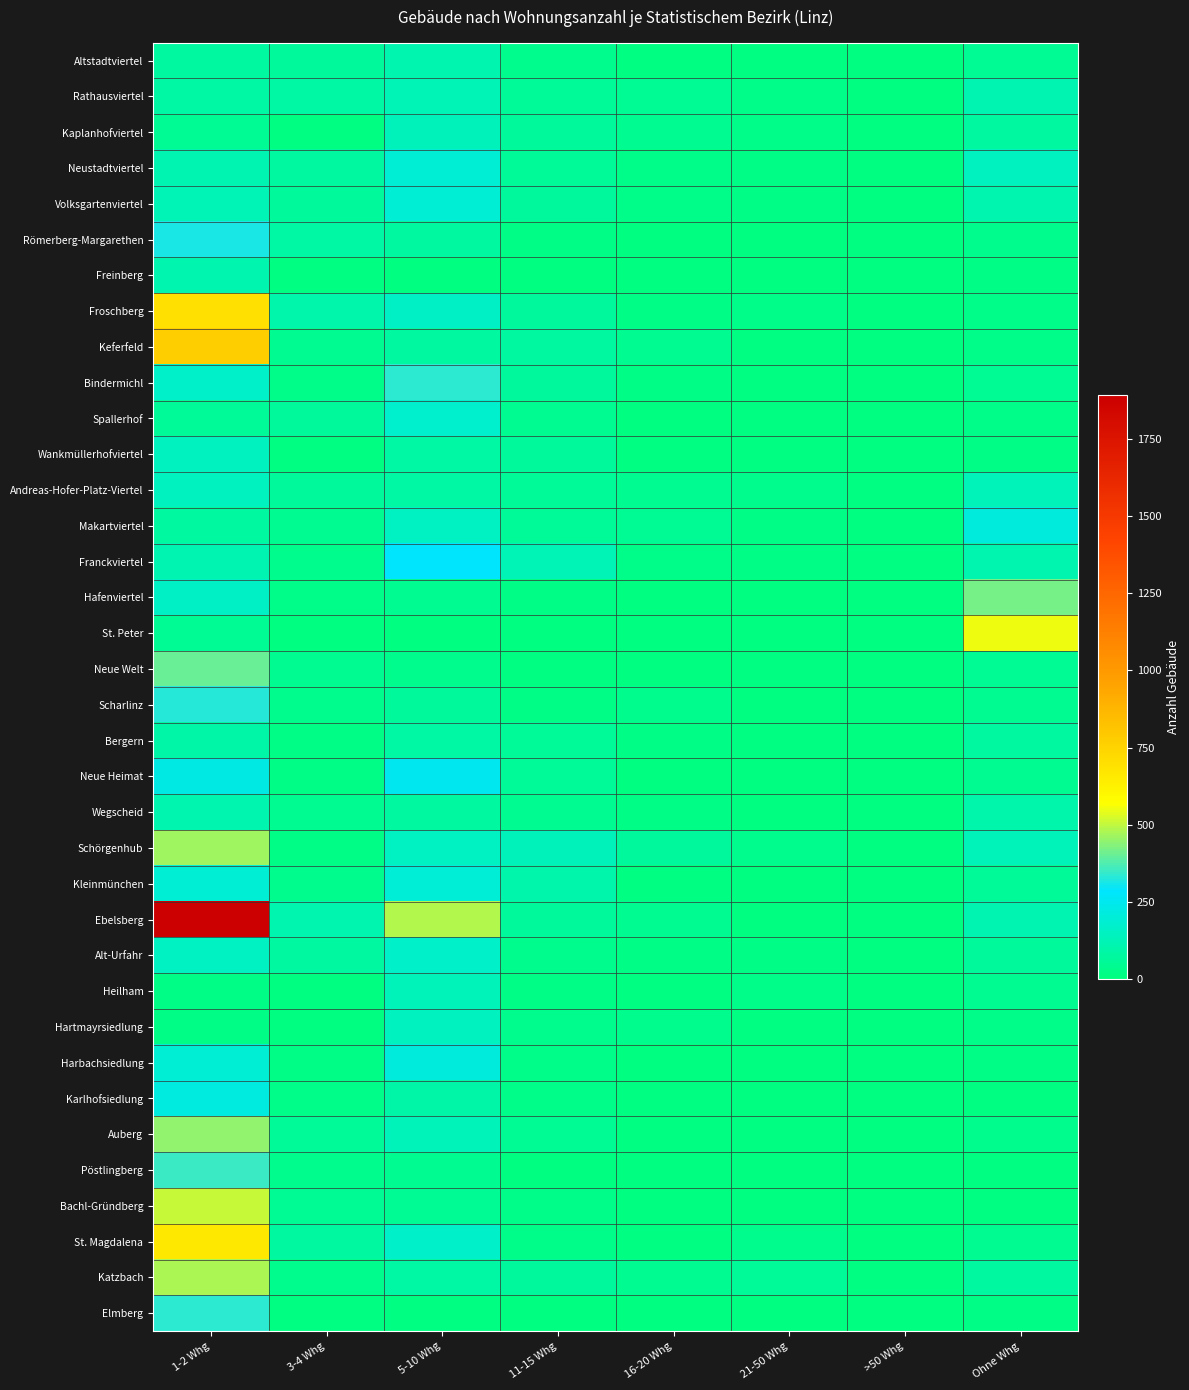

At which category is the sum across all series the highest?

1-2 Whg